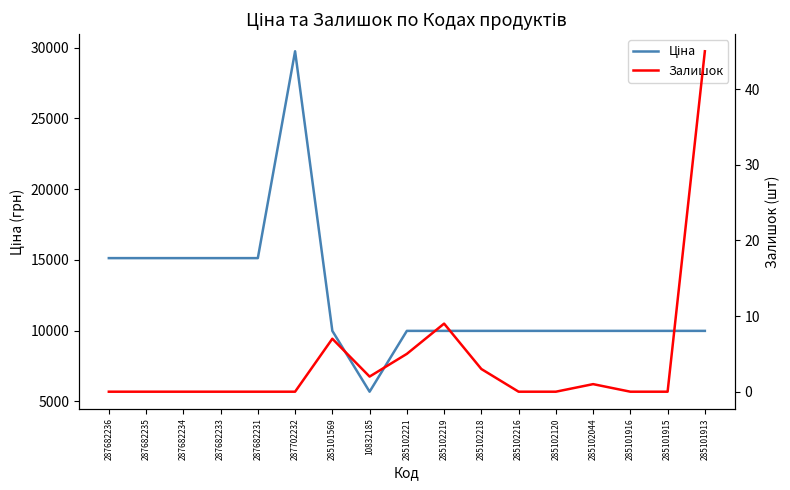

How many lines are shown in the chart?

2